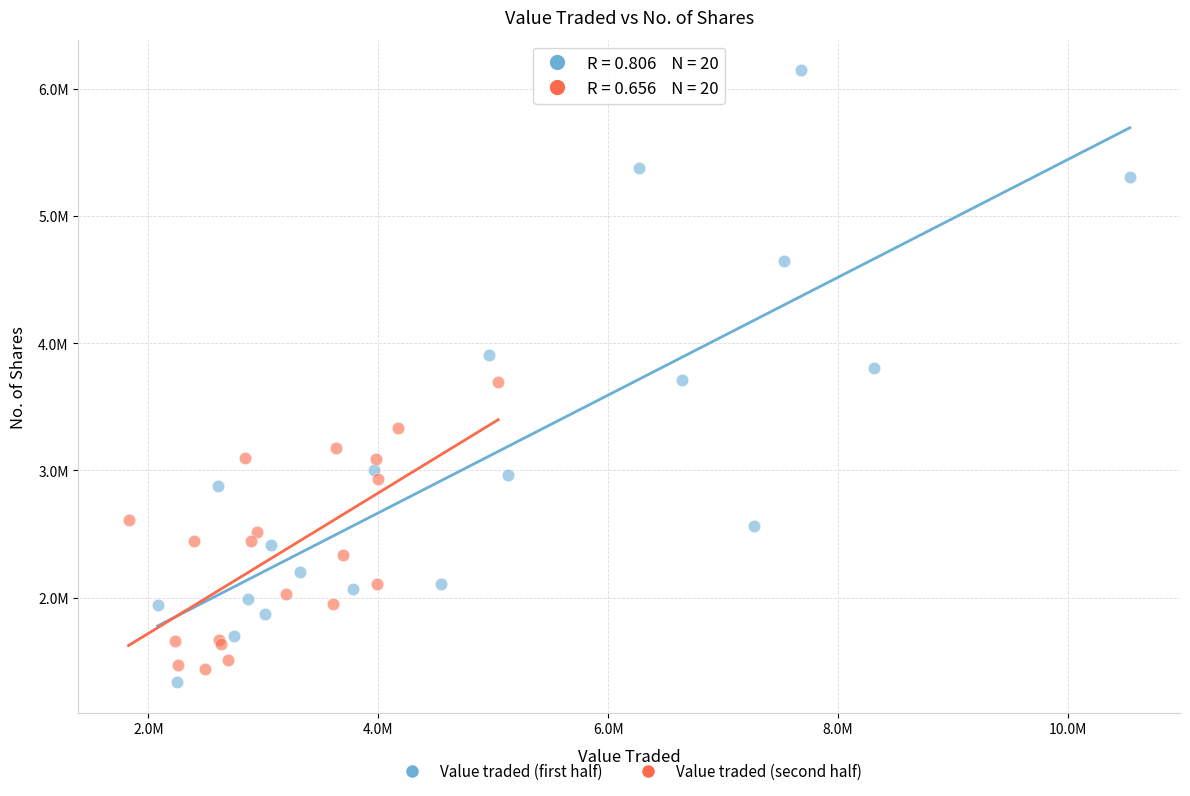

Which series has the widest spread of Y values?

Value traded (first half)